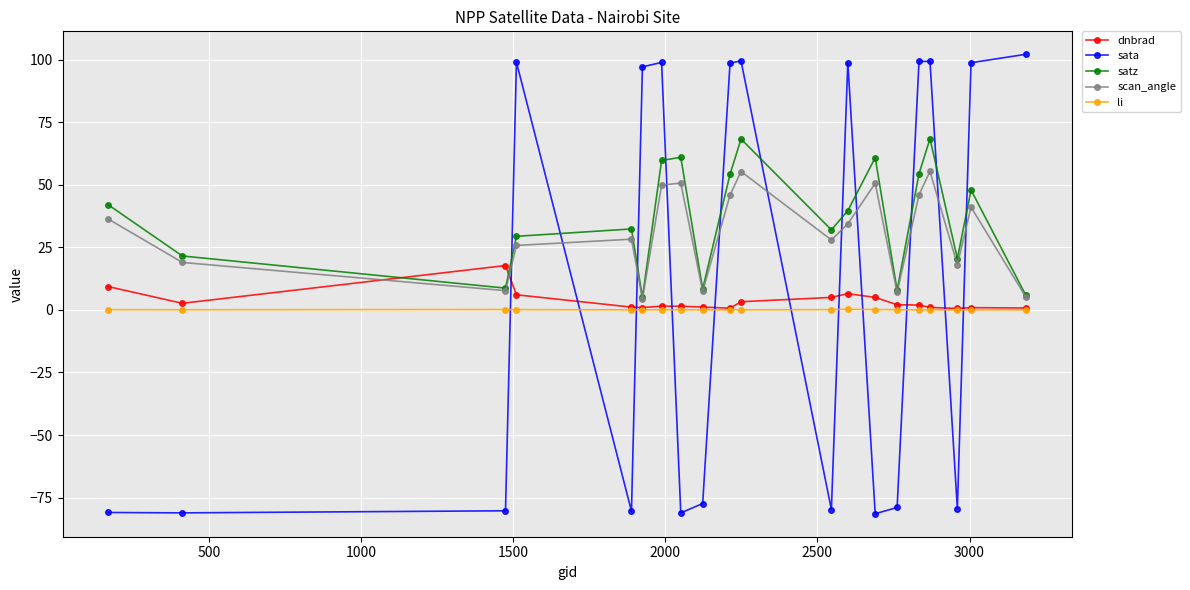

True or false: sata and satz intersect in this chart.

True